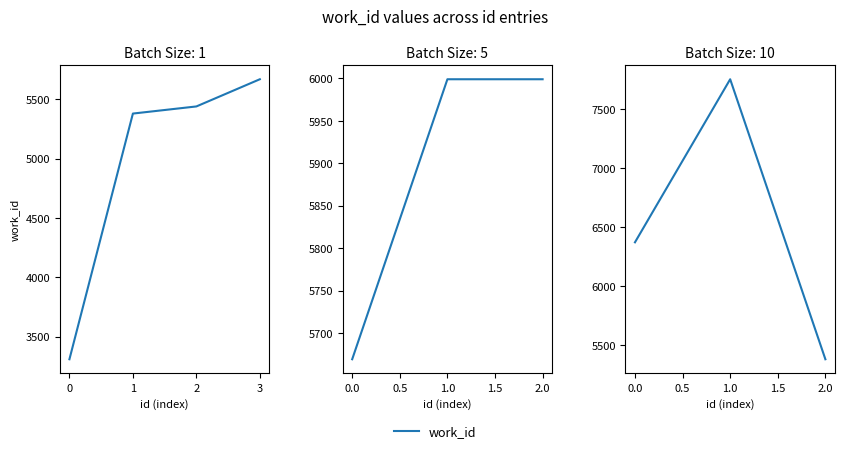

What is the change in value from 0.0 to 1.0?

+1382